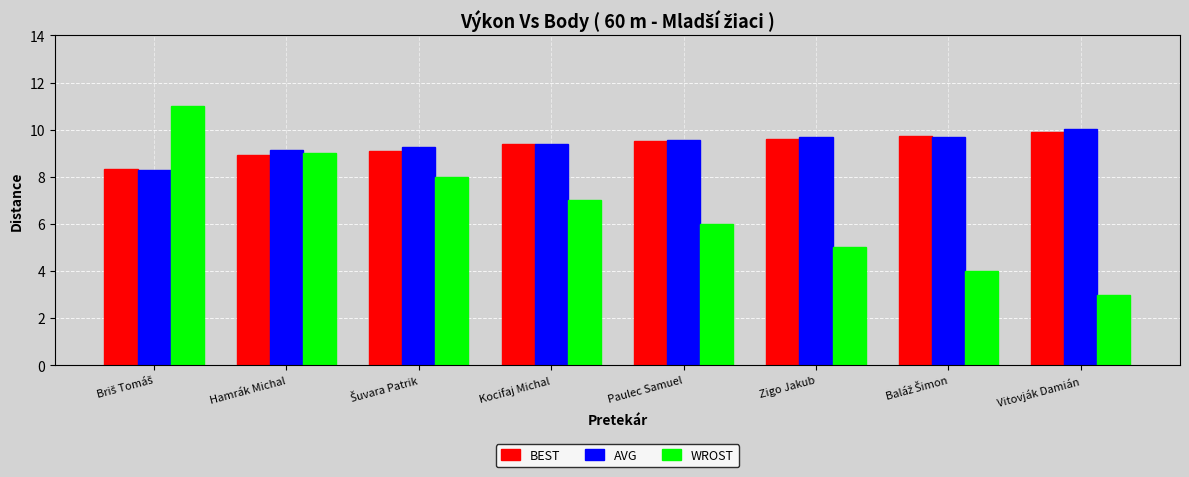

Rank the series by their maximum value, from lowest to highest.

BEST, AVG, WROST